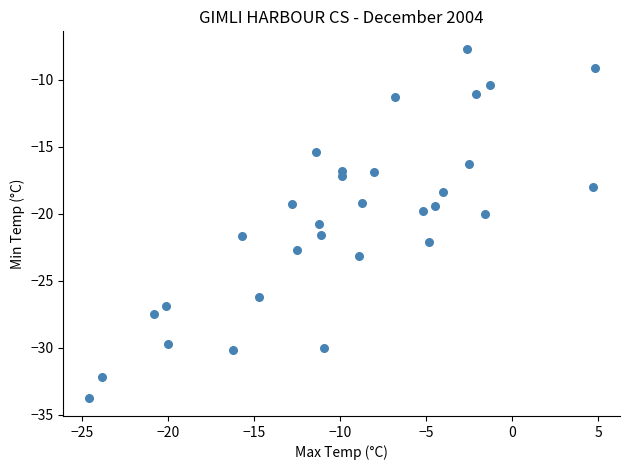

What is the range of X values (max minus min)?

29.4